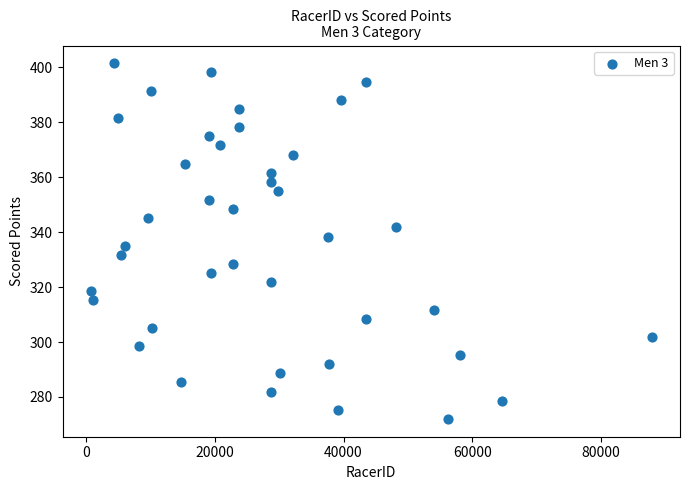

What is the range of X values (max minus min)?

87136.0